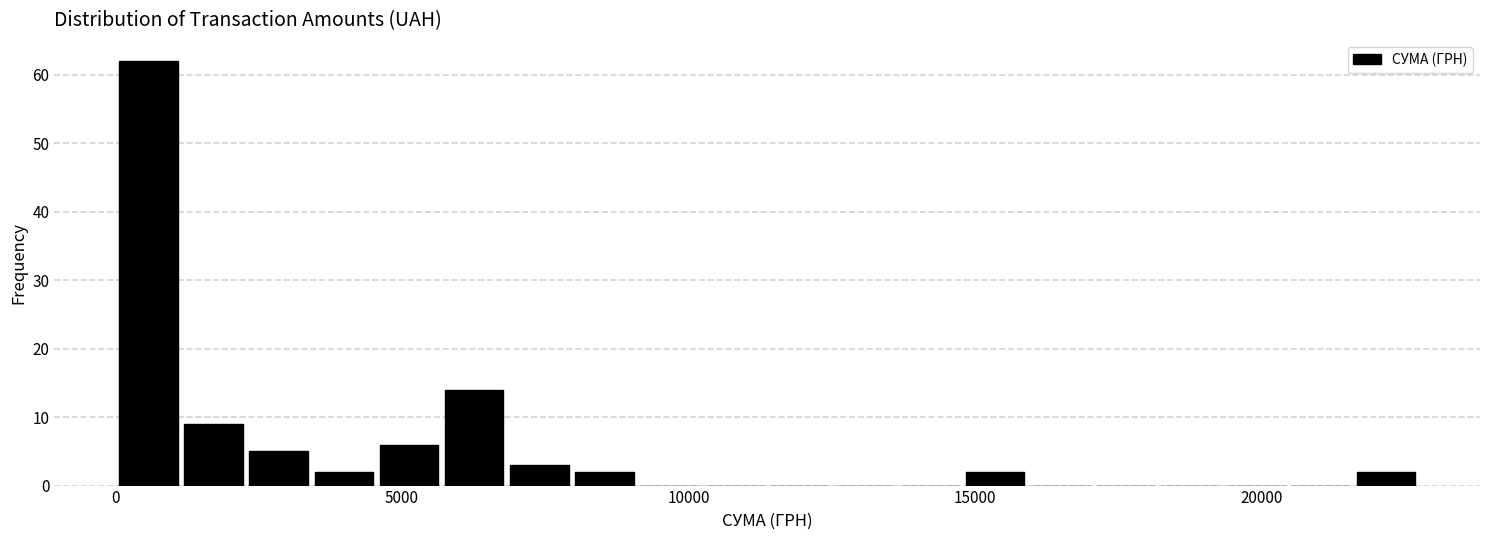

Around what value on the x-axis is the tallest bar? Give the approximate position of its centre, as read against the axis.

500